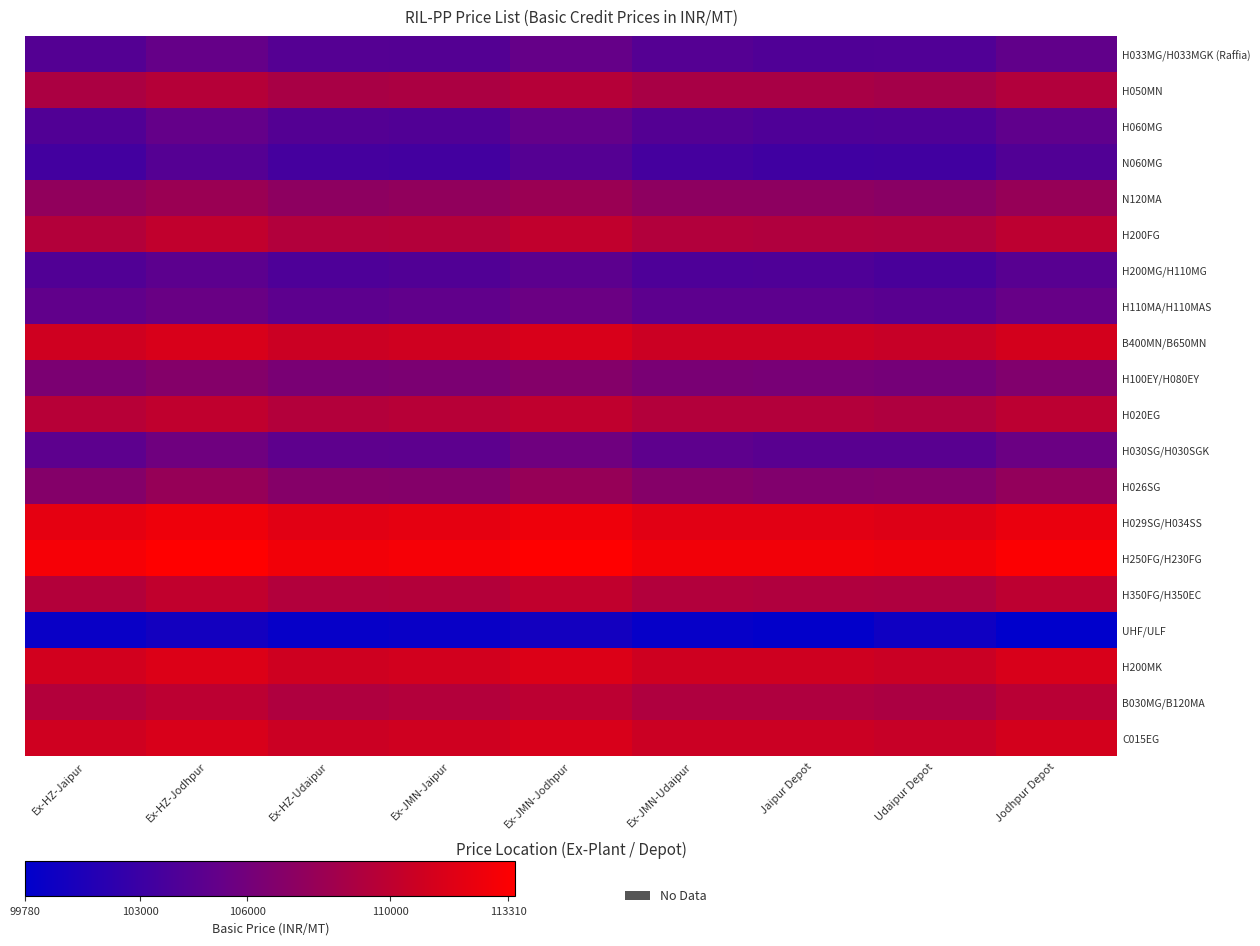

What is the total value across all series at Jodhpur Depot?

2160050